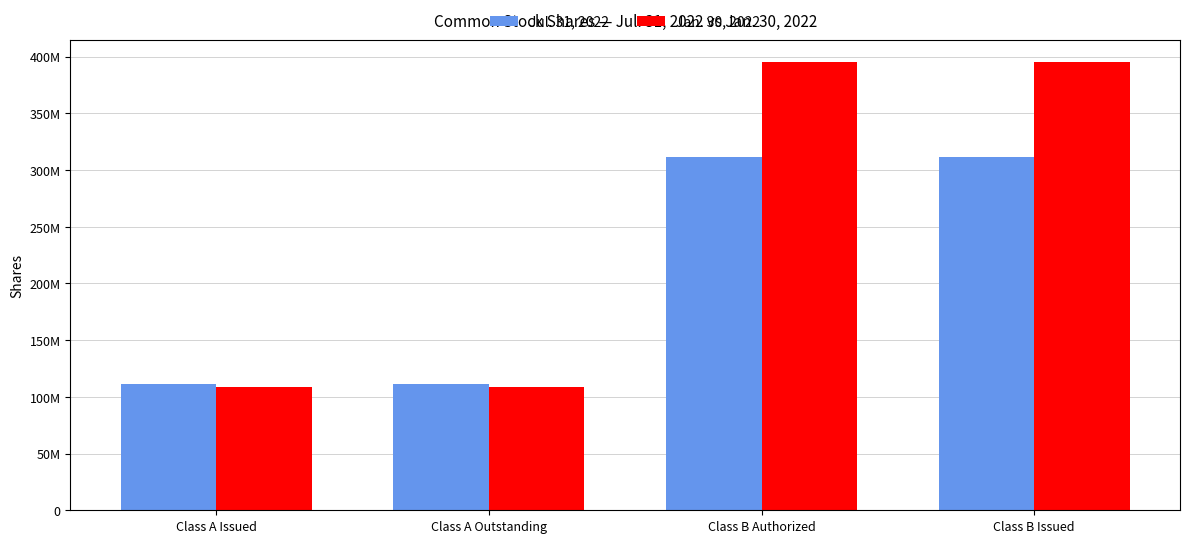

Does the chart contain stacked bars?

No